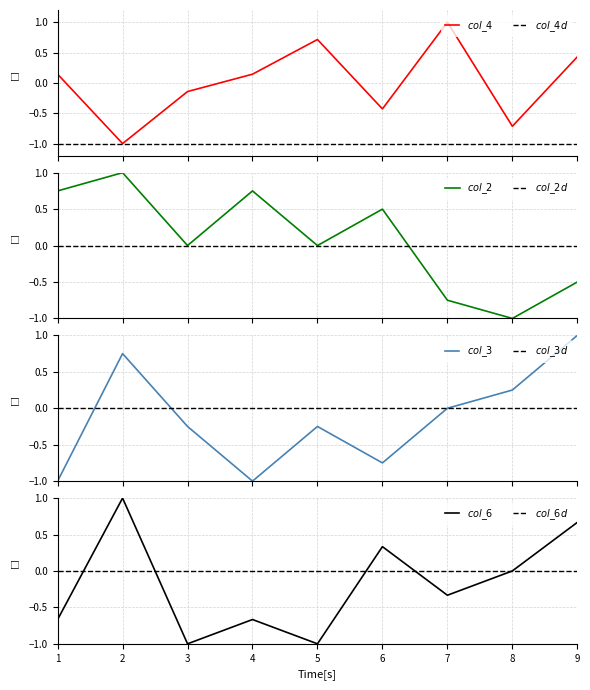

Which category has the lowest value in the col_4 series?

2